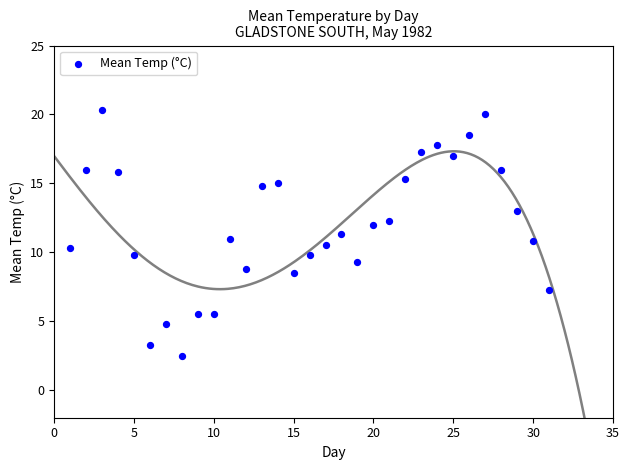

What is the range of X values (max minus min)?

30.0